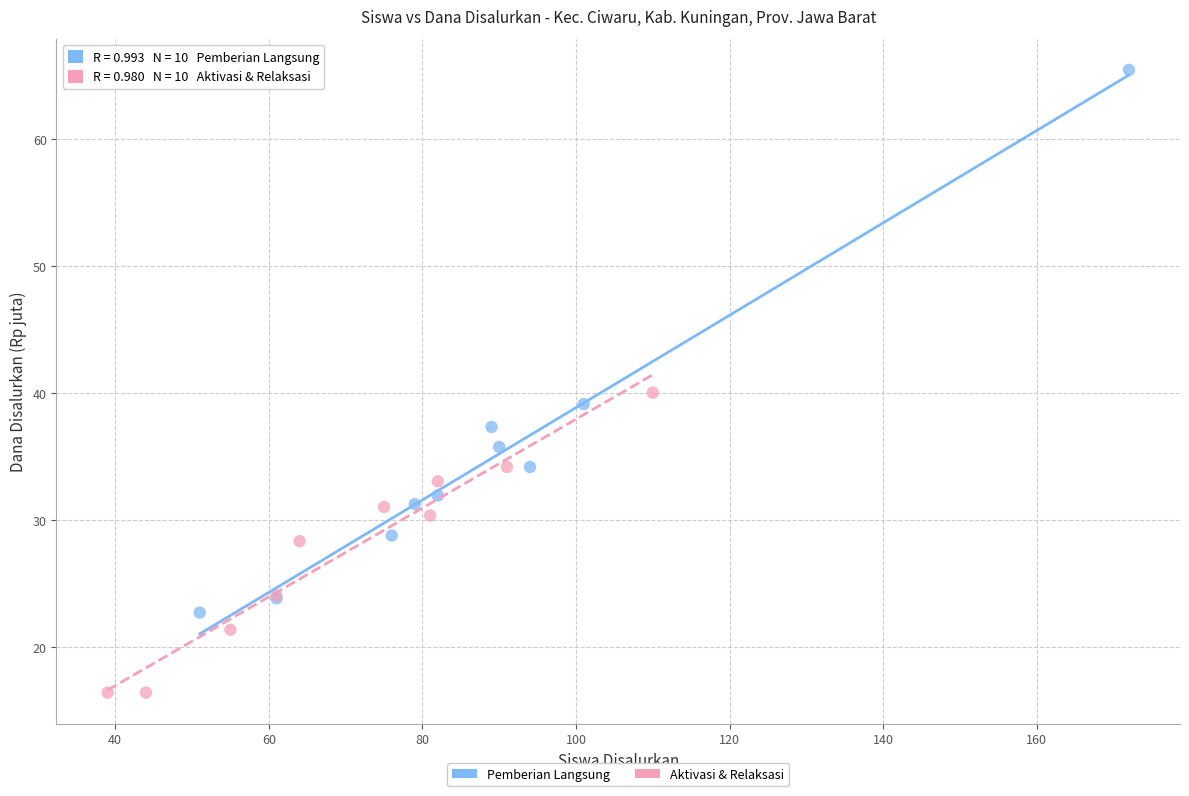

Which series has the largest Y range (max minus min)?

Pemberian Langsung